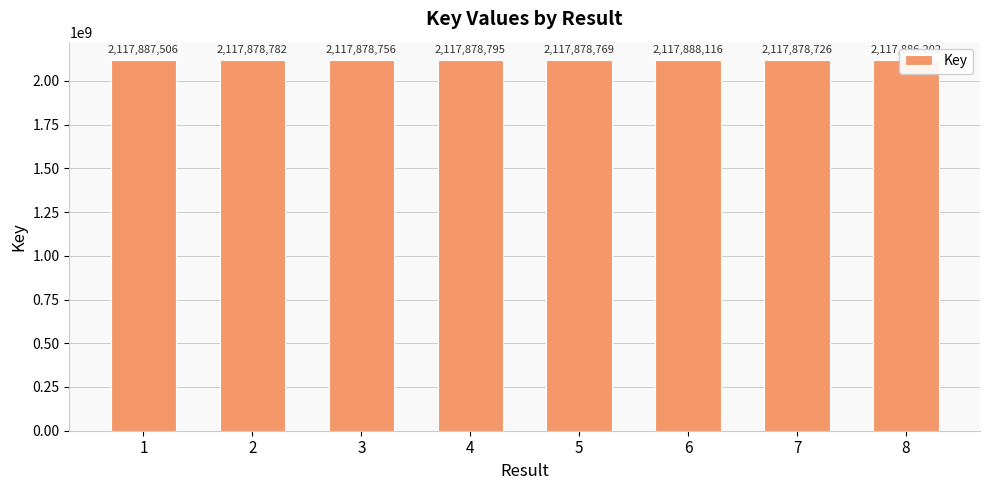

Reading left to right, extract all data points from this chart.

2117887506	2117878782	2117878756	2117878795	2117878769	2117888116	2117878726	2117886202